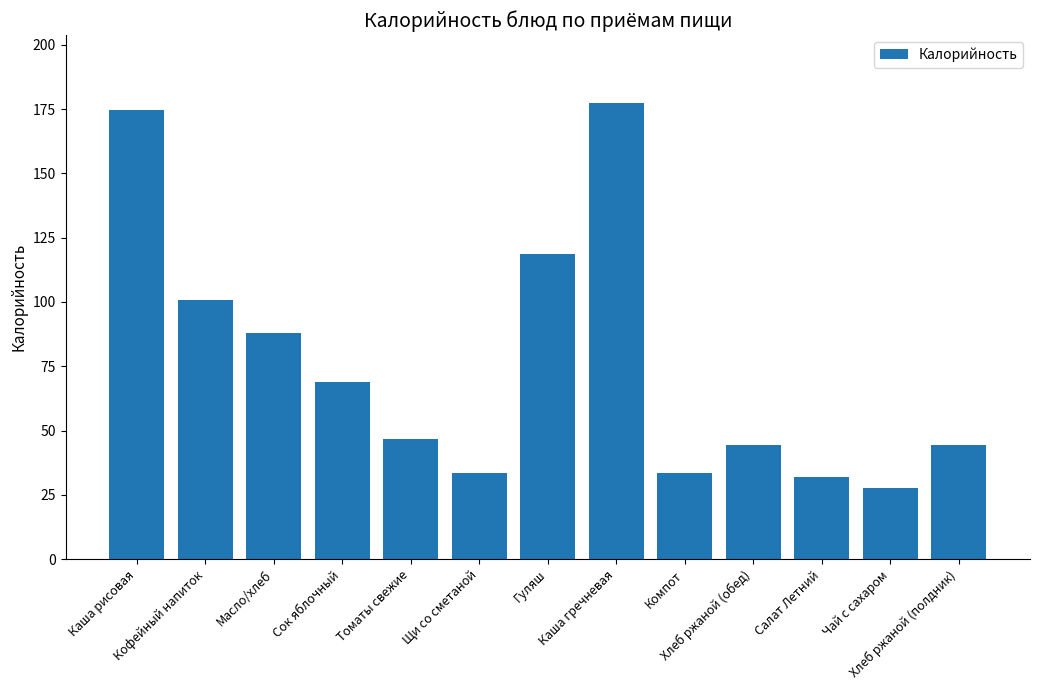

Count the number of categories in the chart.

13